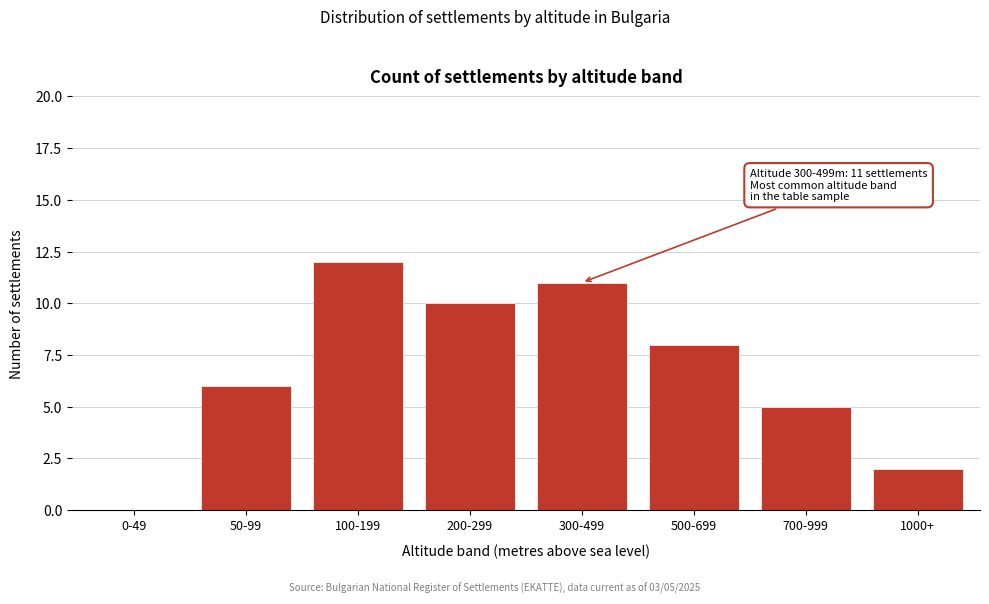

Reading right to left, list all the values displayed in this chart.

1000+=2	700-999=5	500-699=8	300-499=11	200-299=10	100-199=12	50-99=6	0-49=0